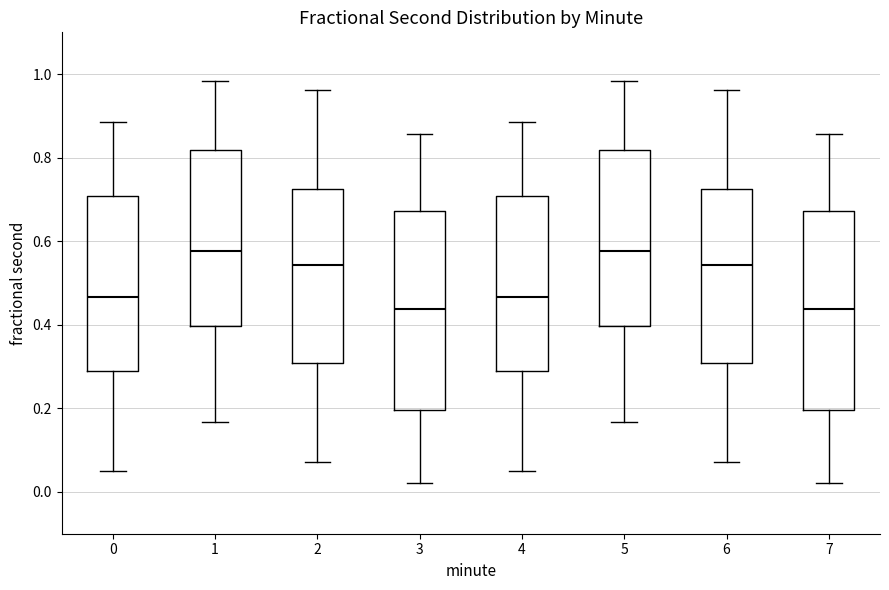

Reading left to right, transcribe this box plot: for each box, give where its median line is, the range the box spans, and where its two whiskers end, as read against the y-axis. The values are not printed on the chart, so give them approximately, as read against the axis.

0: median 0.46, box 0.28 to 0.70, whiskers 0.06 to 0.88
1: median 0.58, box 0.40 to 0.82, whiskers 0.16 to 0.98
2: median 0.54, box 0.30 to 0.72, whiskers 0.08 to 0.96
3: median 0.44, box 0.20 to 0.68, whiskers 0.02 to 0.86
4: median 0.46, box 0.28 to 0.70, whiskers 0.06 to 0.88
5: median 0.58, box 0.40 to 0.82, whiskers 0.16 to 0.98
6: median 0.54, box 0.30 to 0.72, whiskers 0.08 to 0.96
7: median 0.44, box 0.20 to 0.68, whiskers 0.02 to 0.86